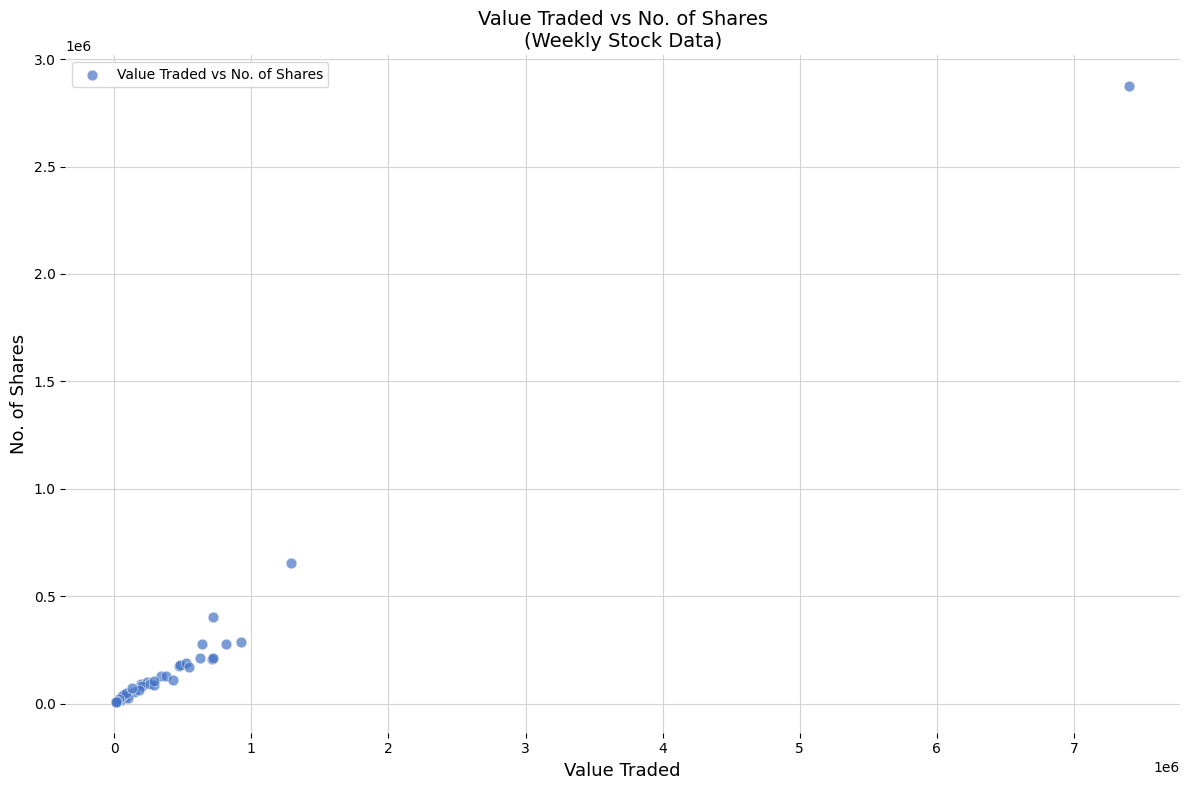

What Y value in the scatter plot is closest to 1440907?

653219